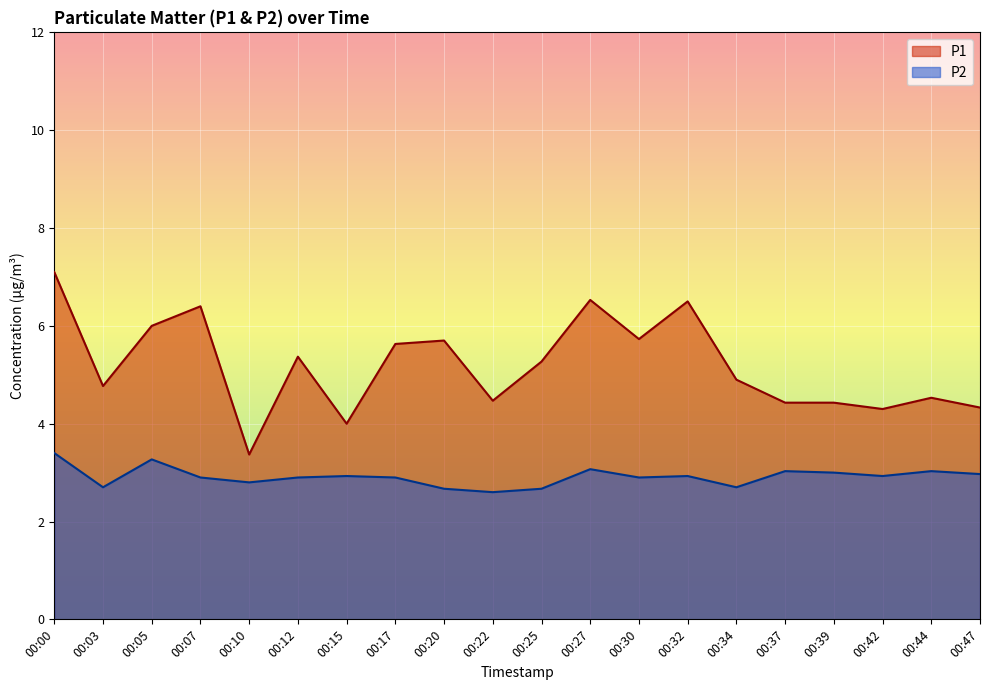

Is the value of P1 at 00:25 greater than the value of P2 at 00:20?

Yes